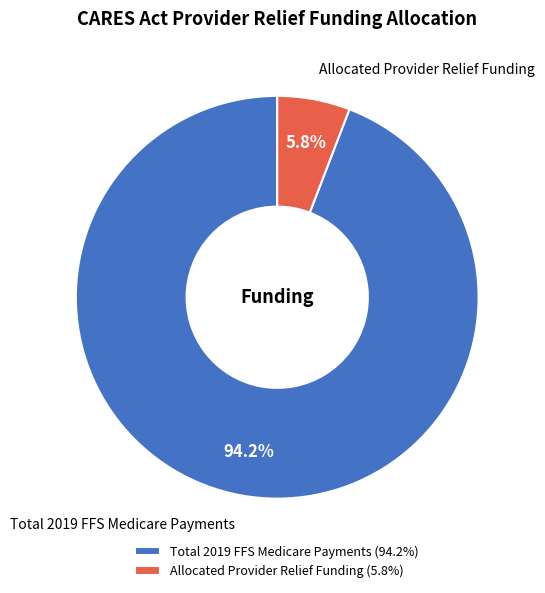

To the nearest percent, what portion does Allocated Provider Relief Funding represent?

6%